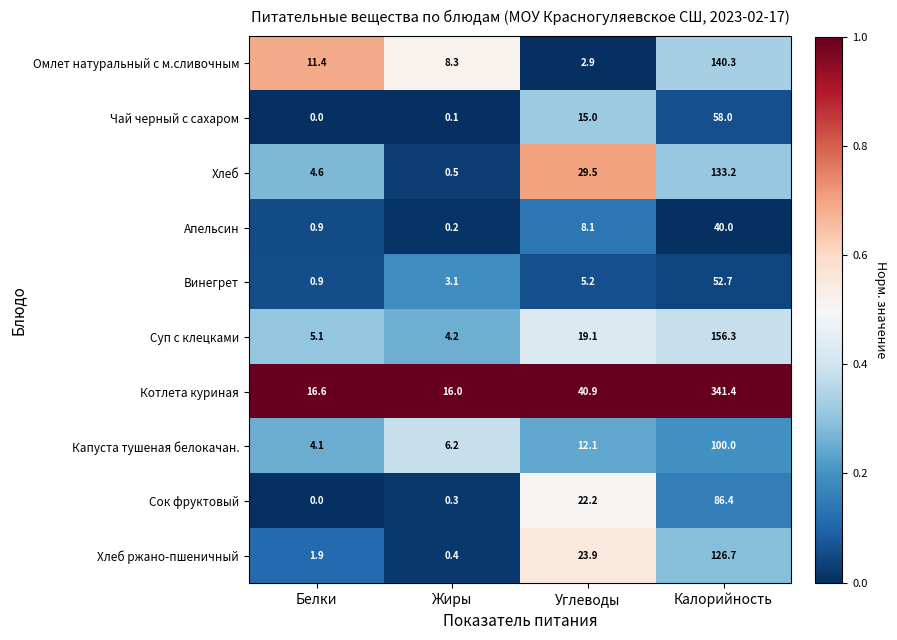

Which series has the largest range (max minus min)?

Котлета куриная